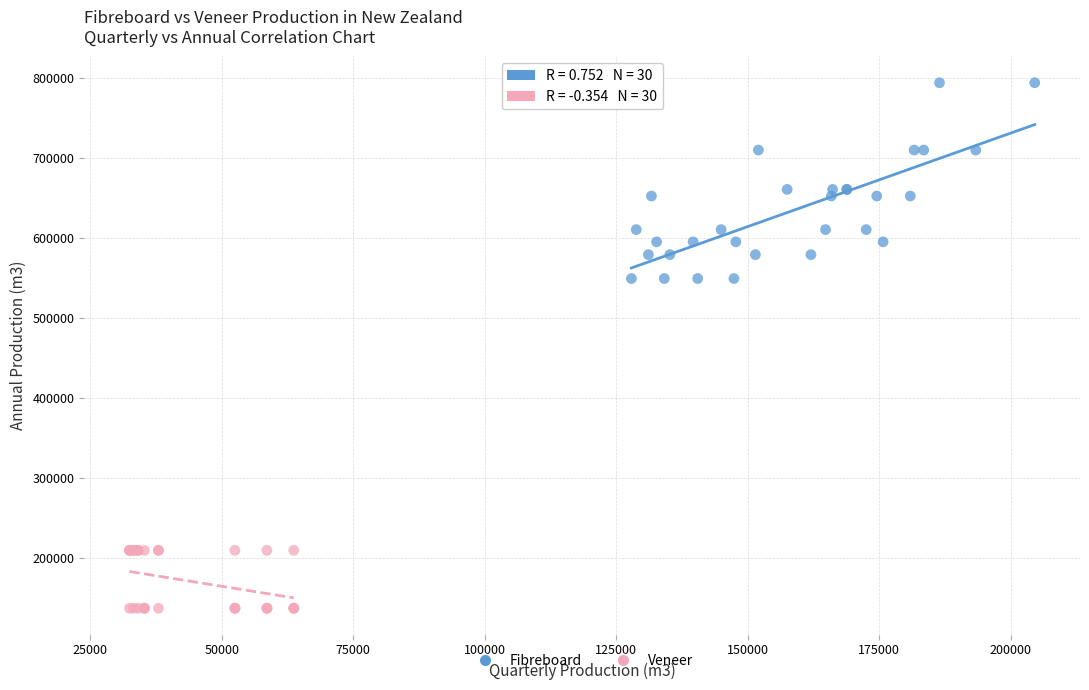

Which series has the largest Y range (max minus min)?

Fibreboard